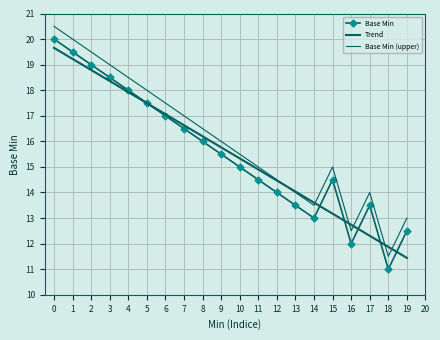

At how many categories does at least one series exceed 13?

17